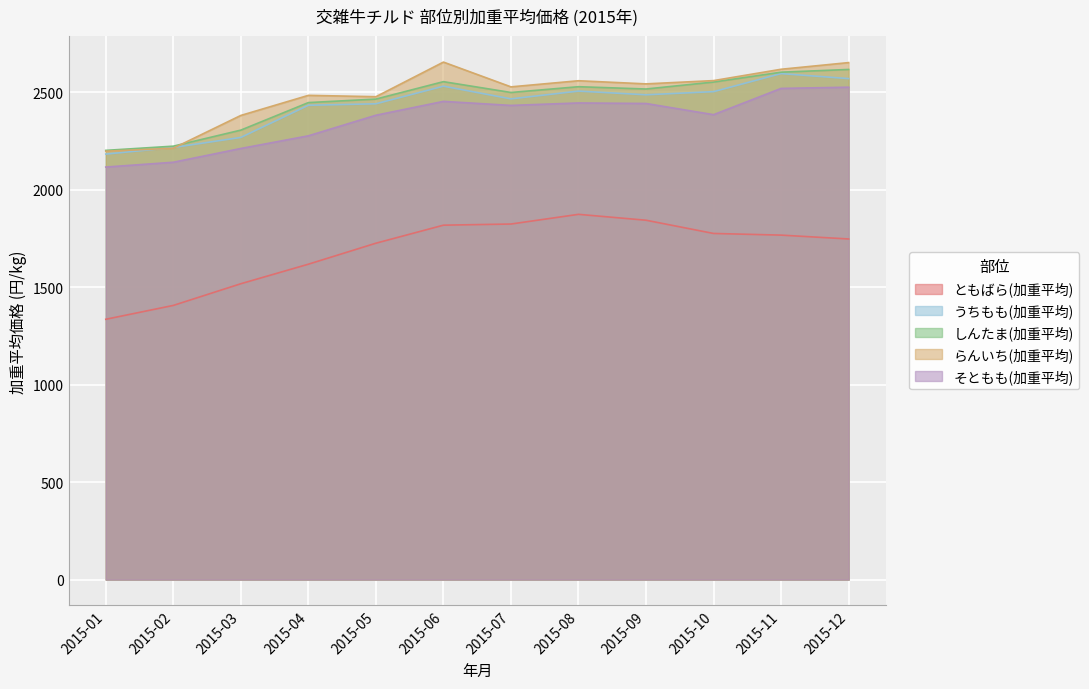

Reading left to right, extract all data points from this chart.

ともばら(加重平均): 1335.4	1406.5	1517.8	1618.0	1725.7	1818.2	1824.1	1873.8	1843.6	1775.7	1767.2	1747.4
うちもも(加重平均): 2182.9	2216.6	2268.4	2433.3	2441.0	2531.4	2466.2	2506.1	2487.2	2503.3	2595.9	2570.2
しんたま(加重平均): 2202.0	2223.6	2305.9	2447.1	2465.1	2554.5	2499.0	2528.6	2516.8	2552.5	2603.1	2617.1
らんいち(加重平均): 2197.6	2213.0	2381.2	2484.2	2477.3	2654.9	2527.8	2559.2	2543.1	2559.9	2618.1	2652.3
そともも(加重平均): 2116.4	2141.0	2211.7	2276.6	2382.2	2453.3	2432.6	2445.2	2442.5	2385.1	2519.8	2526.1